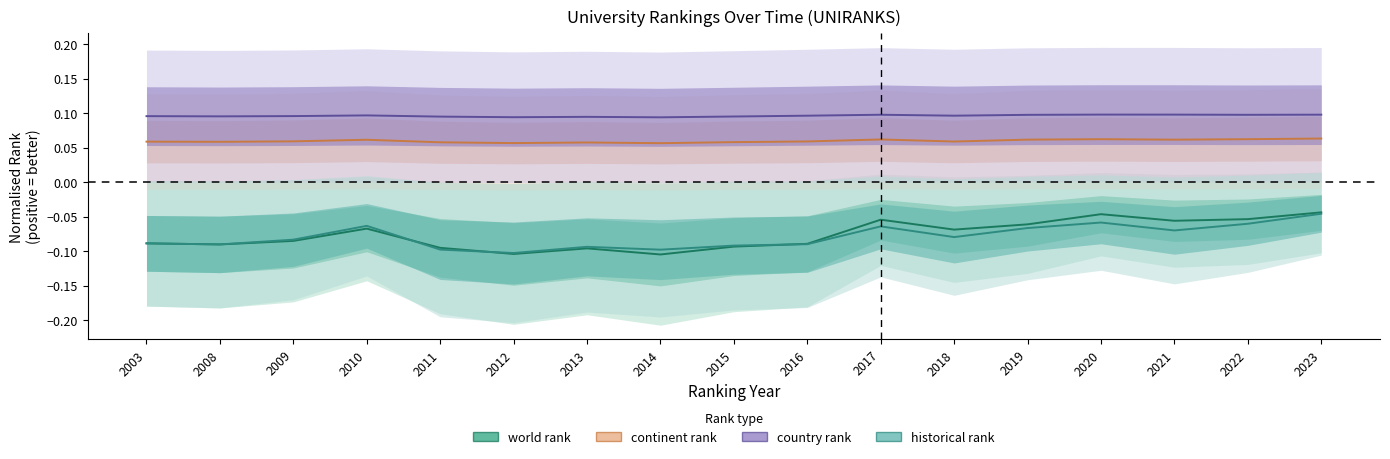

True or false: continent rank has more than 1 points higher than both neighbors.

True